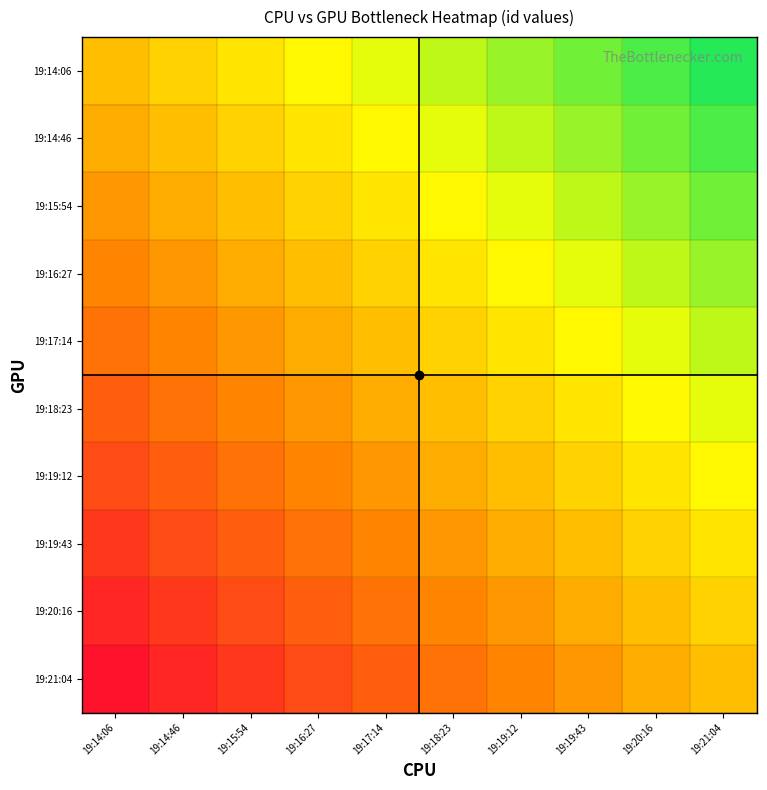

Which label corresponds to the largest value in the chart?

19:21:04